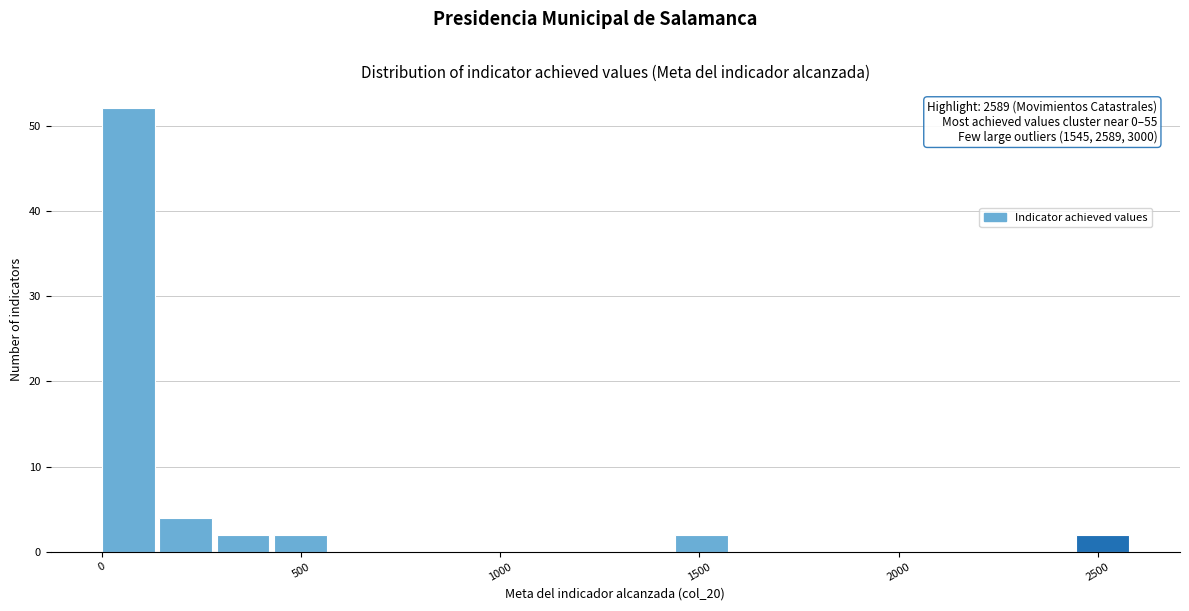

Around what value on the x-axis is the tallest bar? Give the approximate position of its centre, as read against the axis.

50